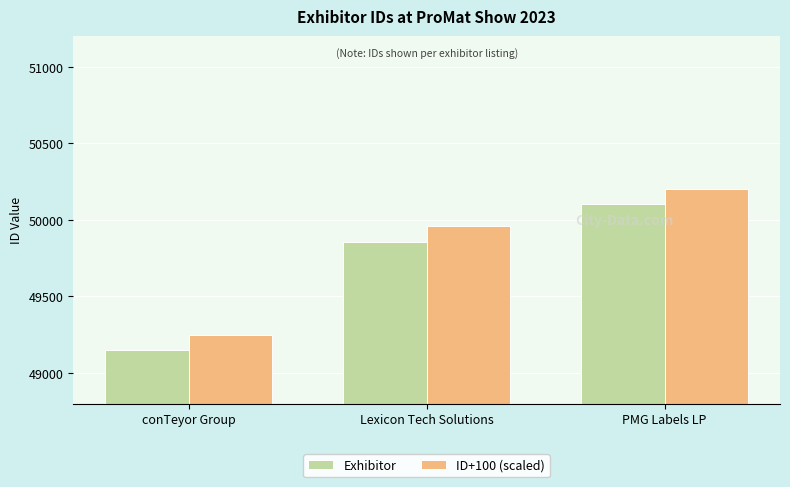

Is it true that Exhibitor equals 29317 at conTeyor Group?

False